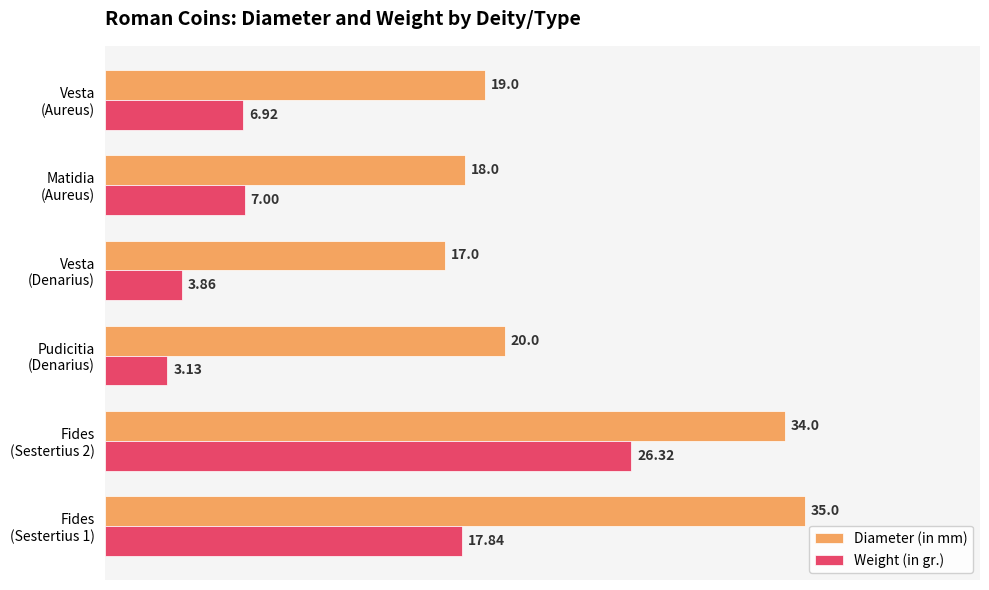

Which series has the largest range (max minus min)?

Weight (in gr.)